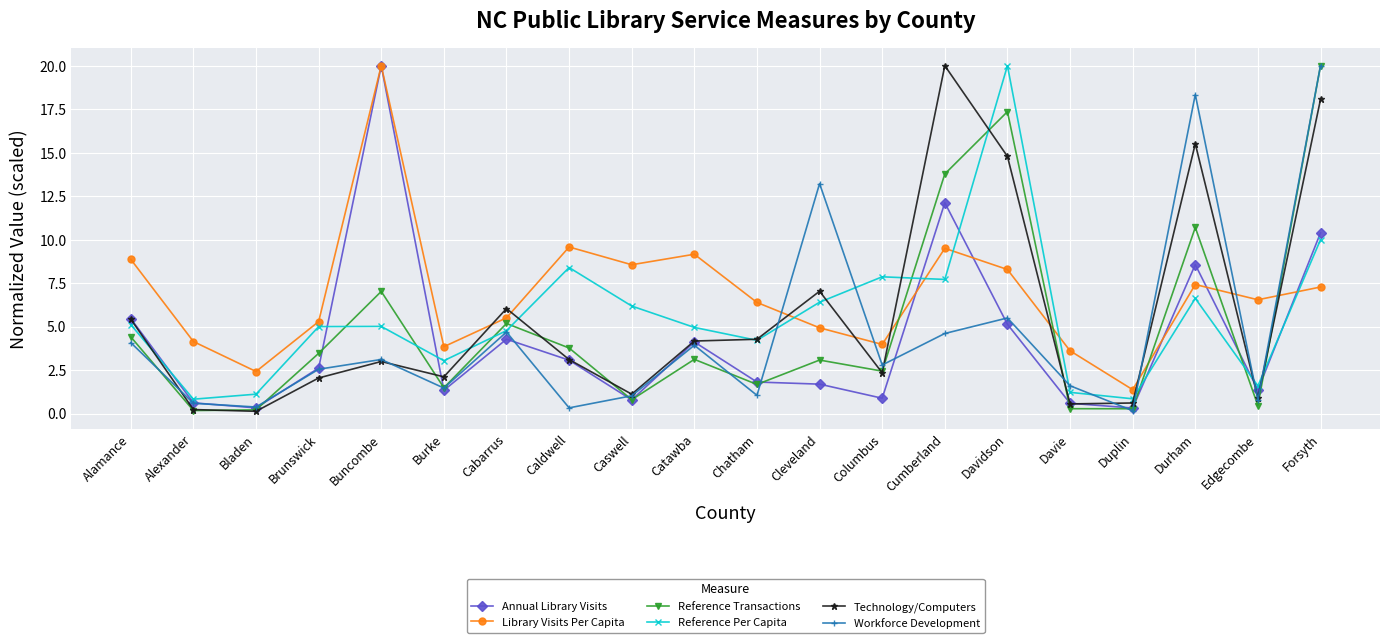

Is it true that Library Visits Per Capita equals 4.1 at Alexander?

True